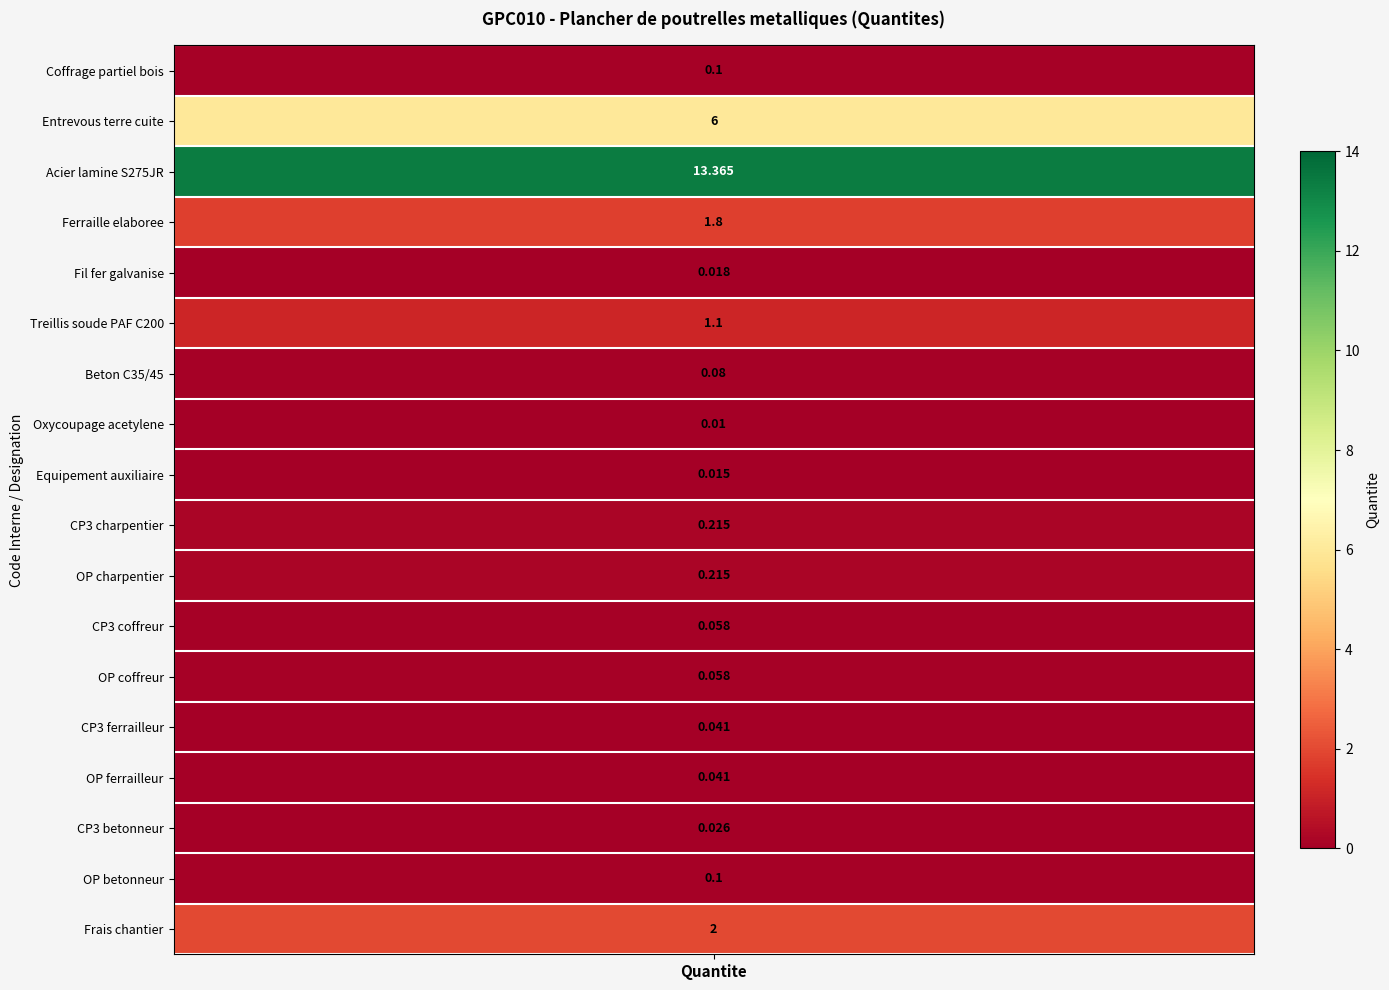

Reading left to right, what are all the values shown in this chart?

0.1	6.0	13.4	1.8	0.0	1.1	0.1	0.0	0.0	0.2	0.2	0.1	0.1	0.0	0.0	0.0	0.1	2.0